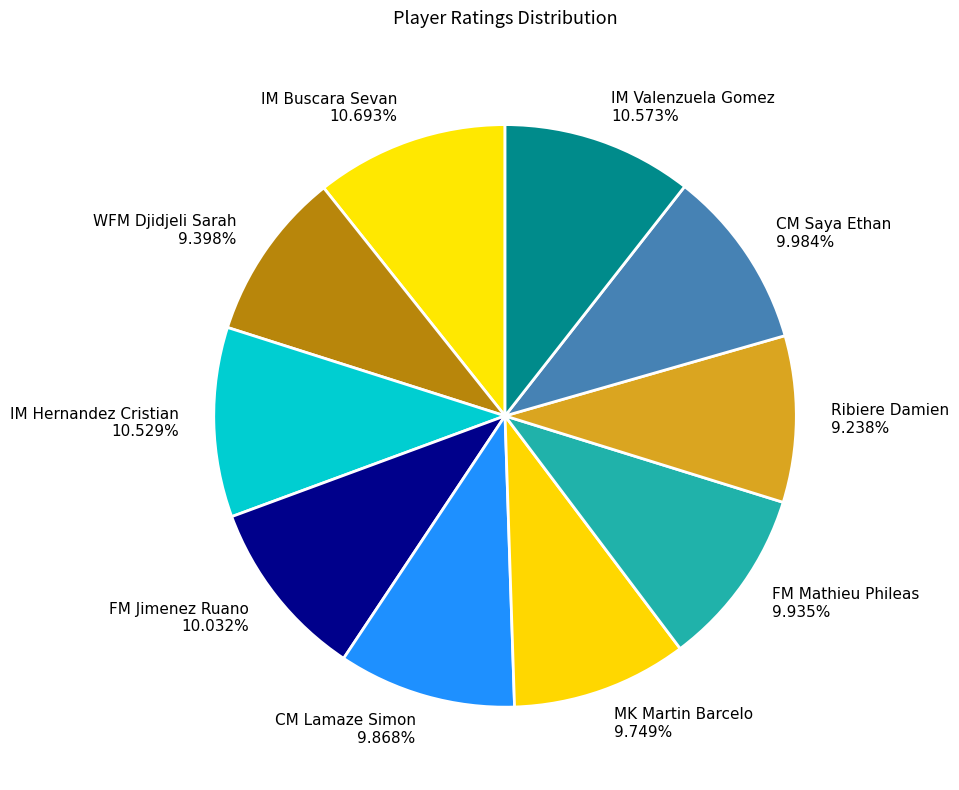

The CM Saya Ethan slice represents 10% of the pie. True or false?

True